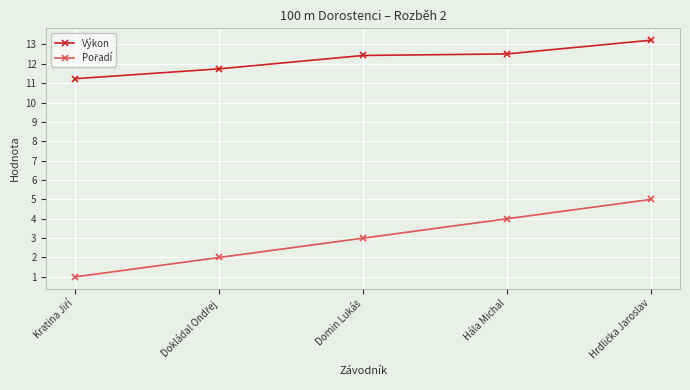

What is the difference between the second highest and second lowest values in the Výkon series?

0.8